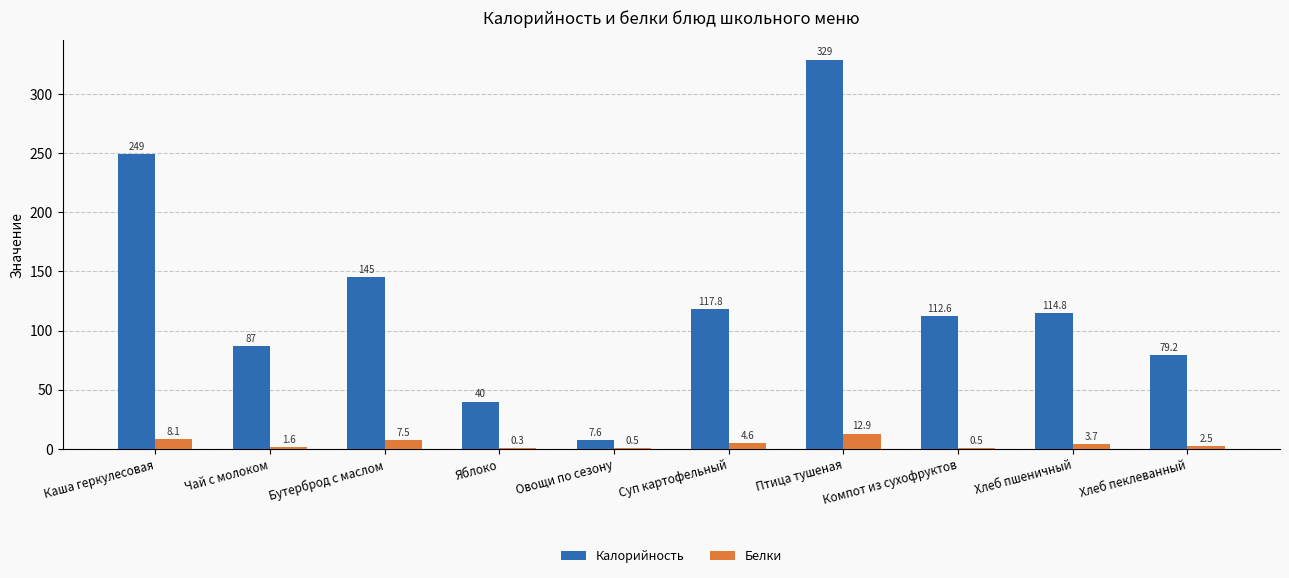

Reading right to left, extract all data points from this chart.

Калорийность: 79.2	114.8	112.6	329.0	117.8	7.6	40.0	145.0	87.0	249.0
Белки: 2.5	3.7	0.5	12.9	4.6	0.5	0.3	7.5	1.6	8.1